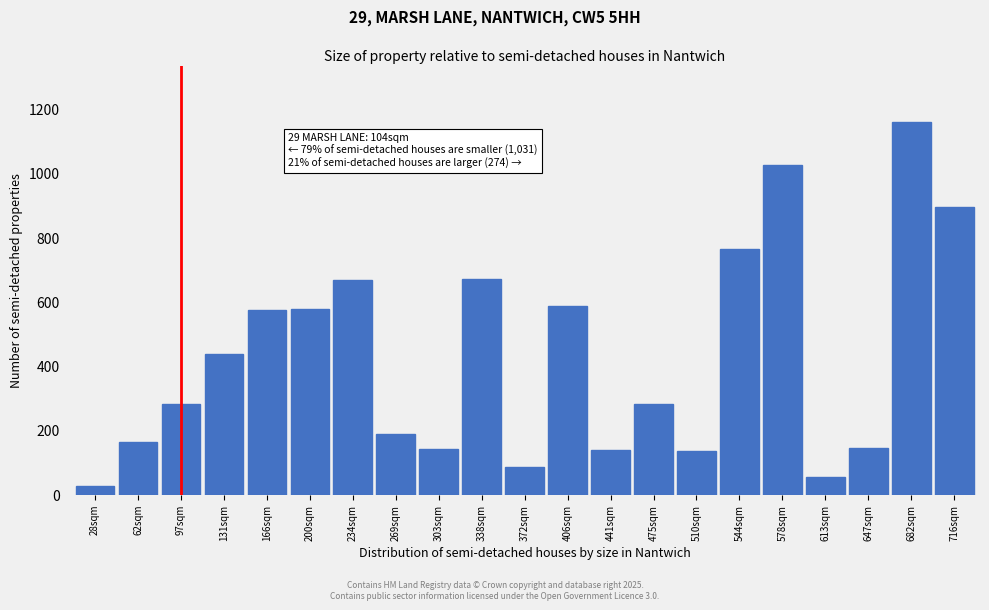

Is it true that the value at 338sqm is 672?

True